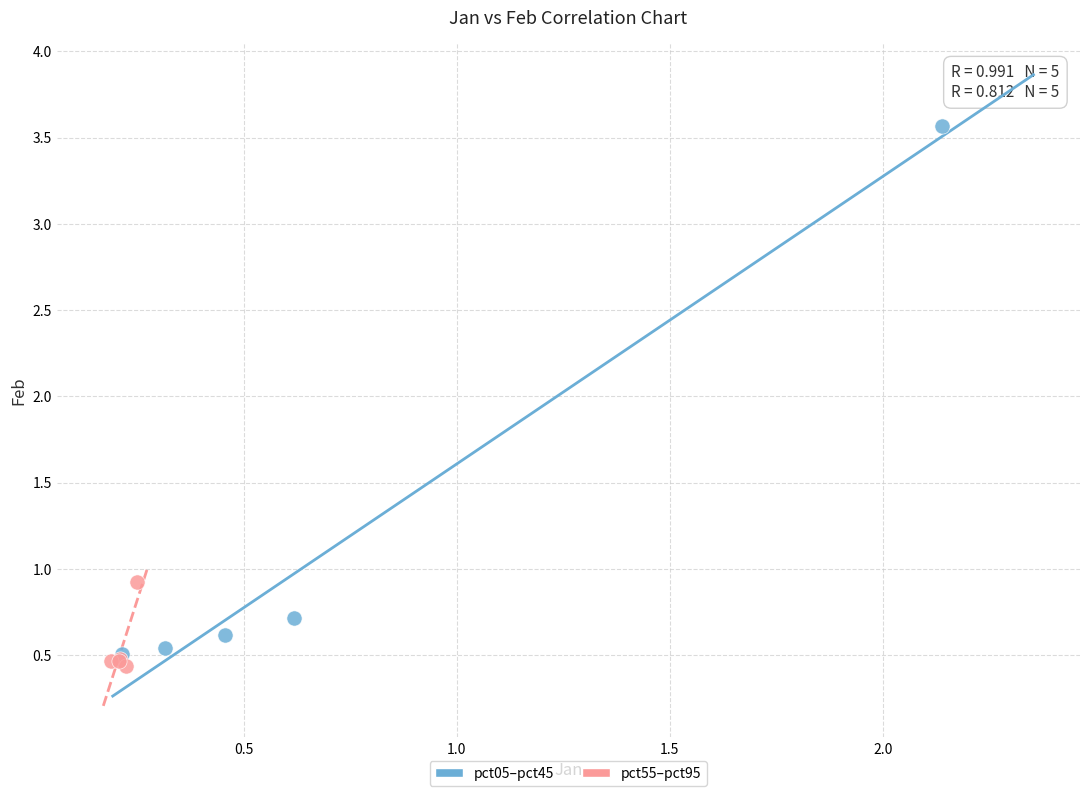

Which series contains the highest Y value?

pct05–pct45